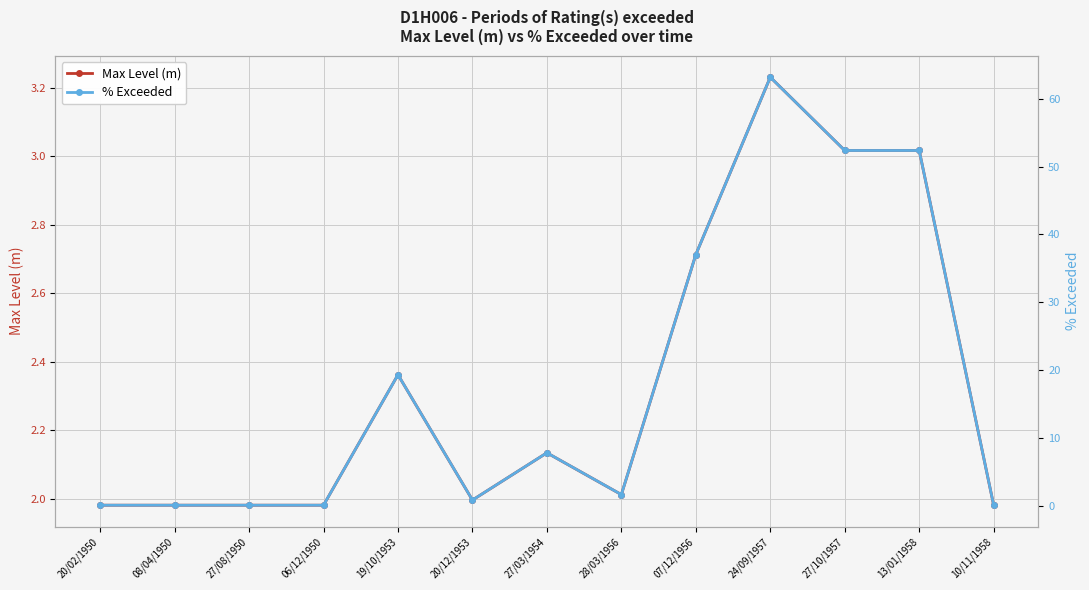

What are all the series names shown in the legend?

Max Level (m), % Exceeded